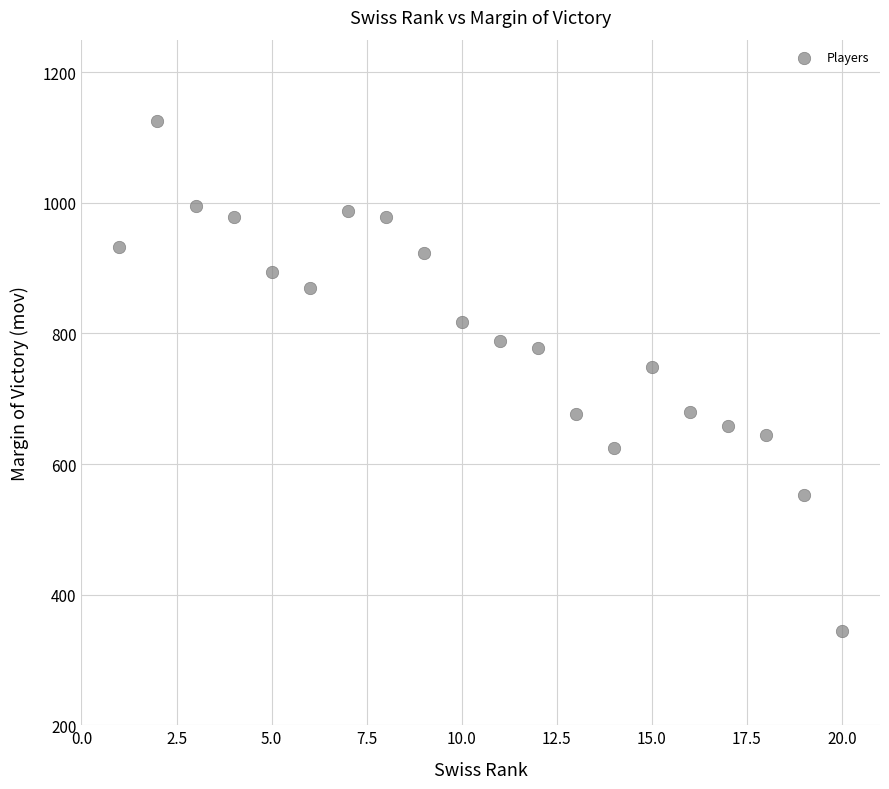

What is the range of X values (max minus min)?

19